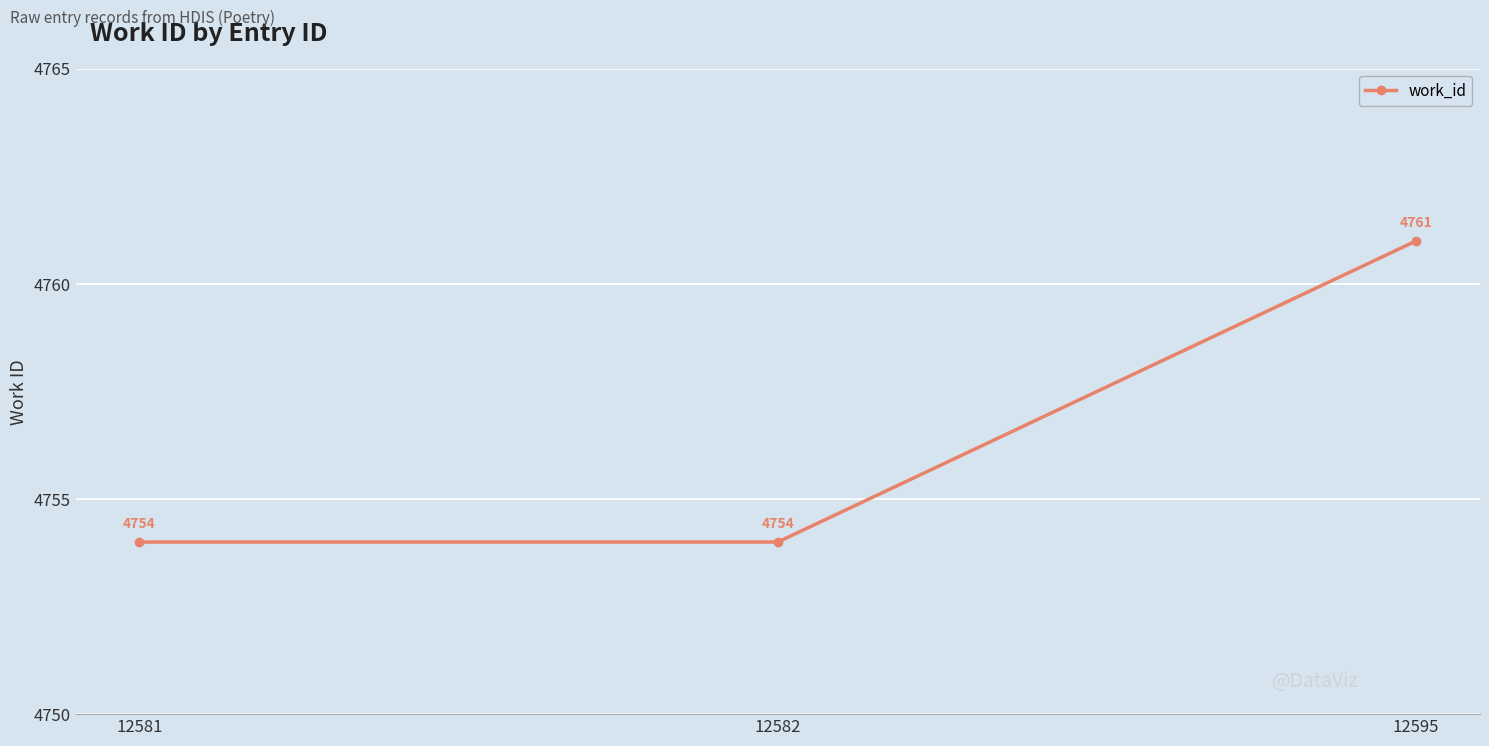

How many values are between 4754 and 4761?

3